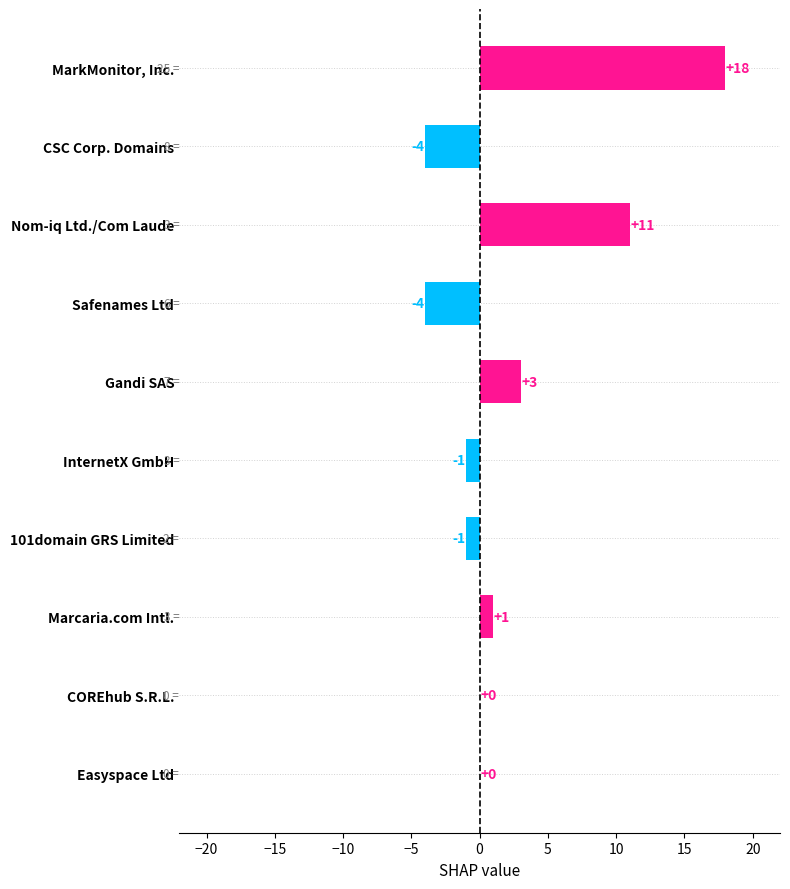

Which has a higher value, Safenames Ltd or InternetX GmbH?

InternetX GmbH